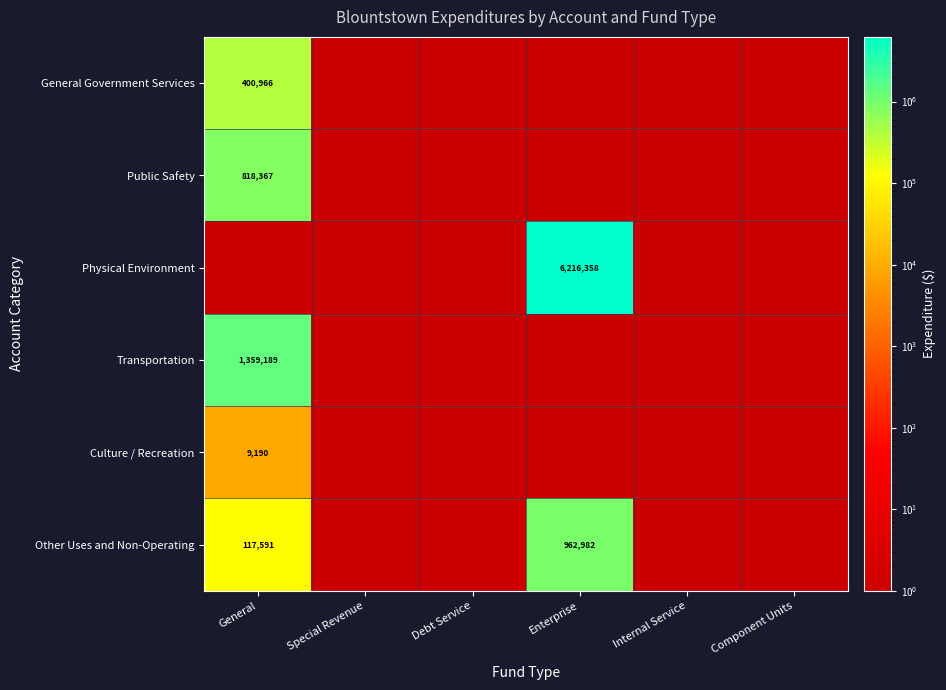

What is the smallest value displayed?

1